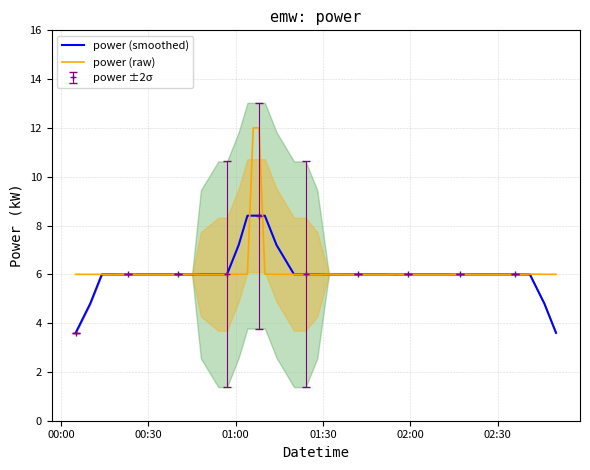

What is the minimum value for power (raw)?

6.0